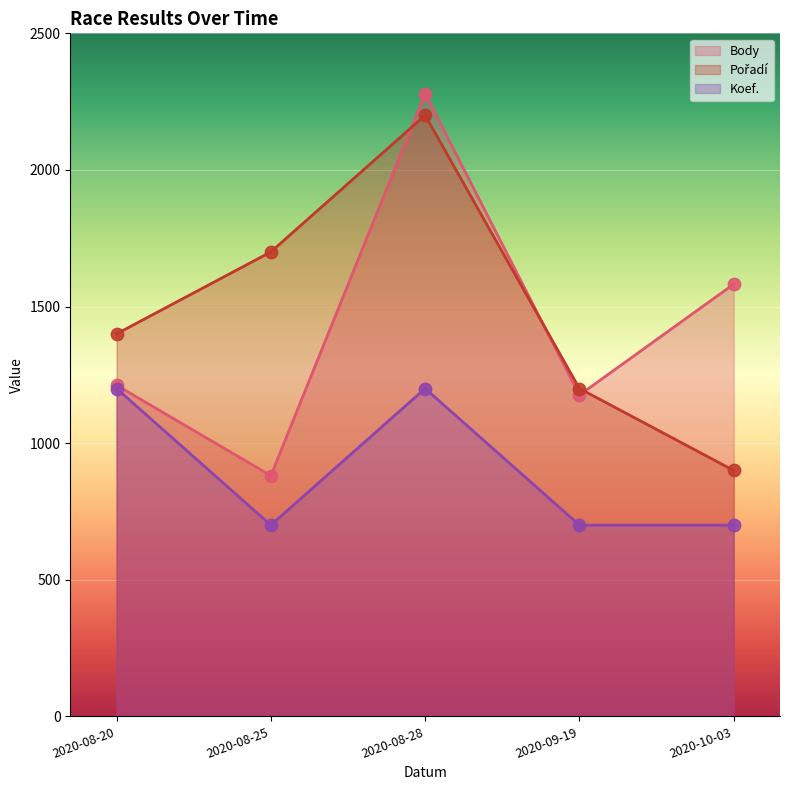

Which series contains the lowest Y value?

Koef.